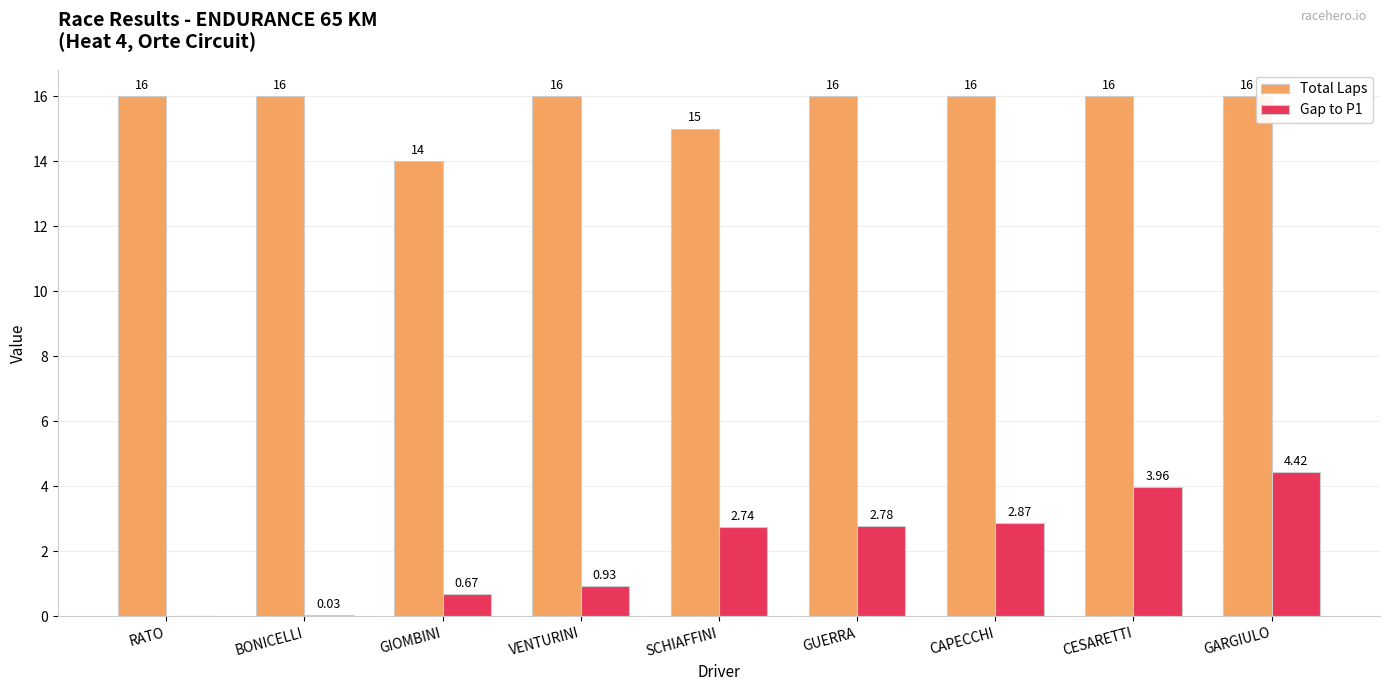

What is the sum of all Total Laps values?

141.0